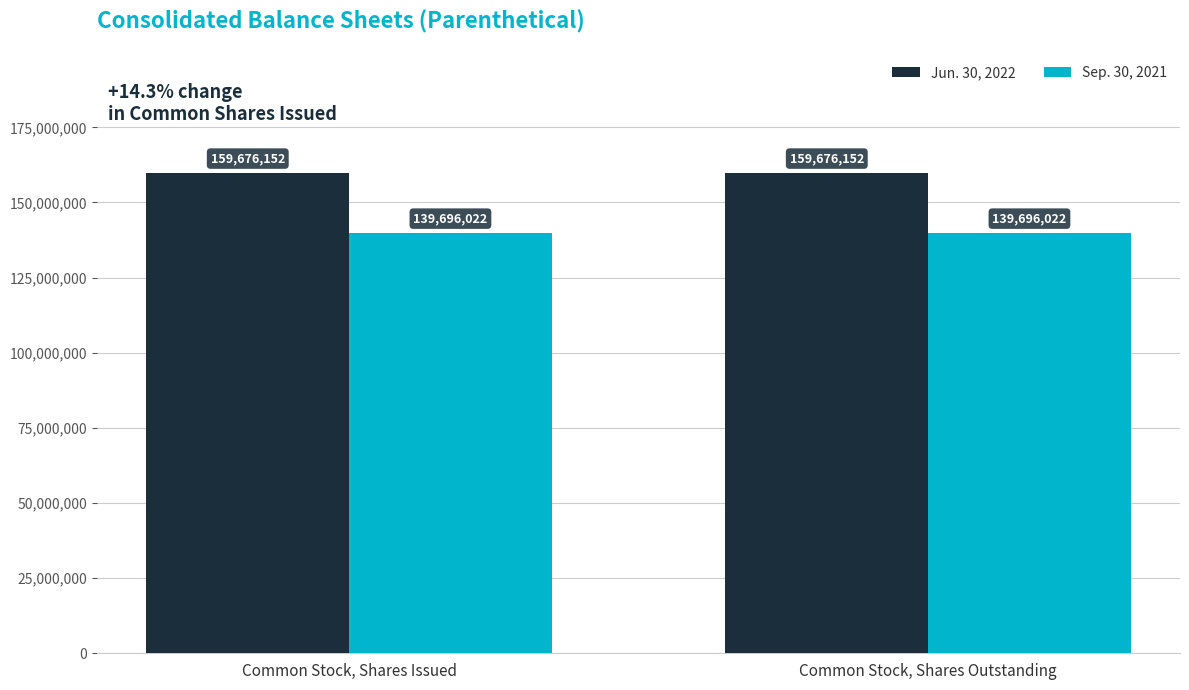

What is the sum of the Sep. 30, 2021 values at Common Stock, Shares Issued and Common Stock, Shares Outstanding?

279392044